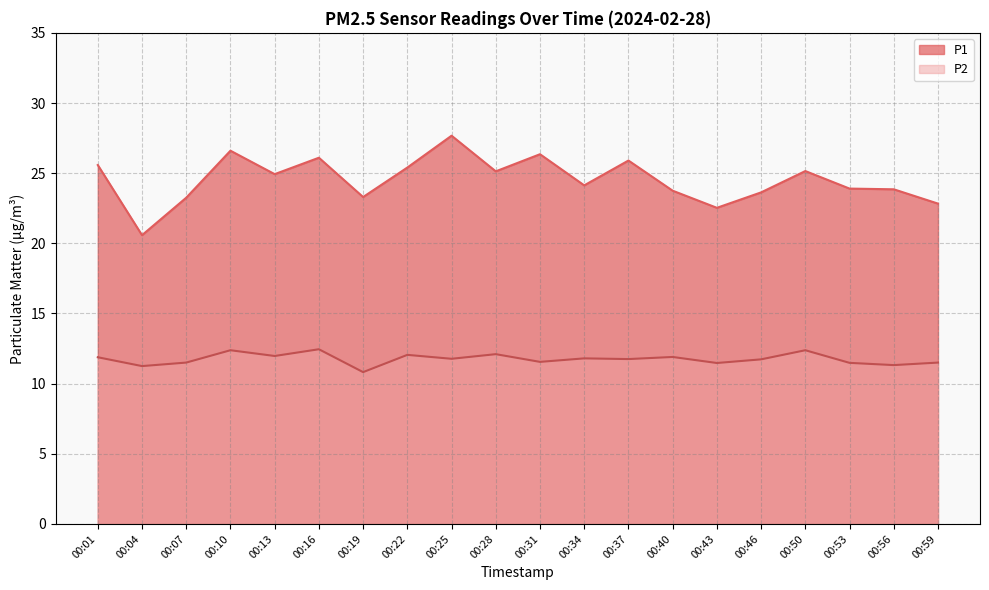

Read the P1 value at 00:07.

23.2